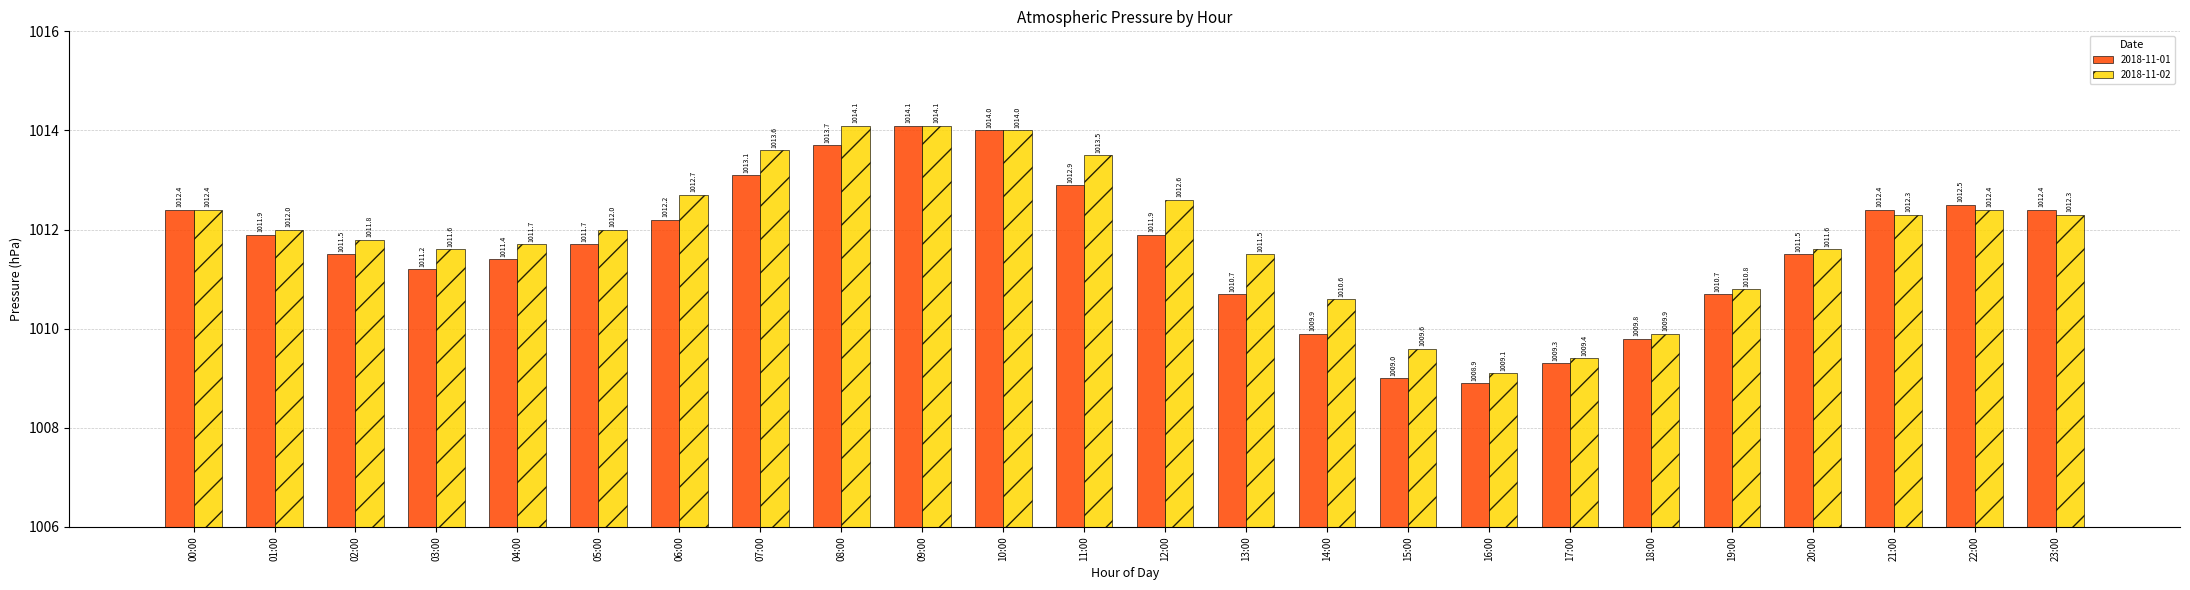

Which series has the widest spread of values?

2018-11-01